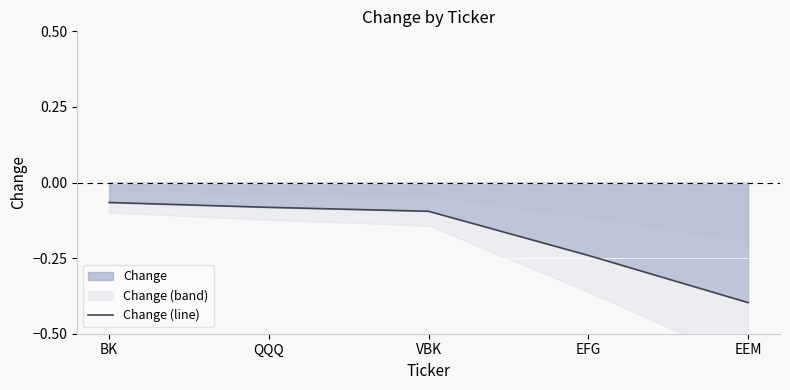

Rank the categories by value from highest to lowest.

BK, QQQ, VBK, EFG, EEM